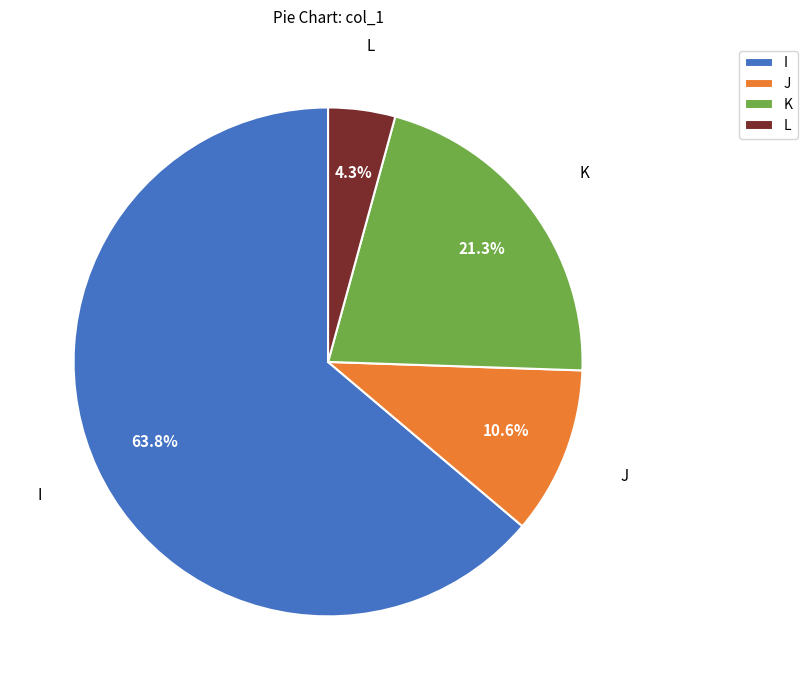

To the nearest percent, what portion does I represent?

64%